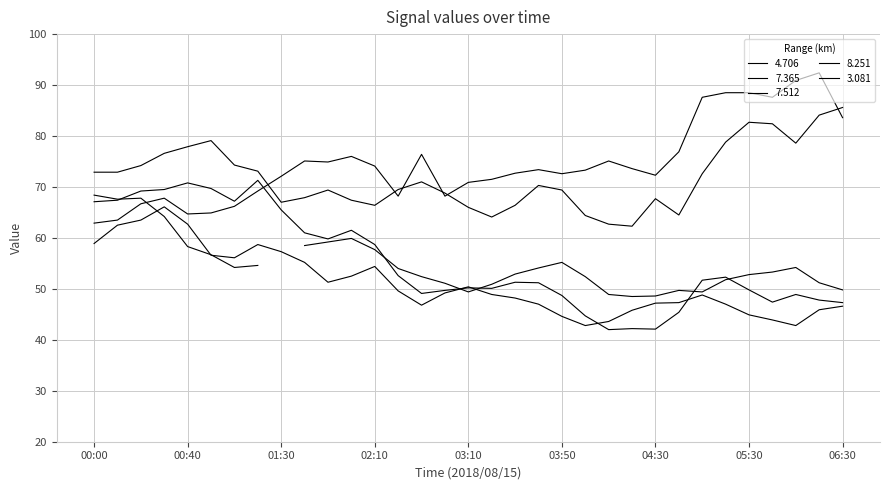

What is the average value of the 8.251 series?

48.4